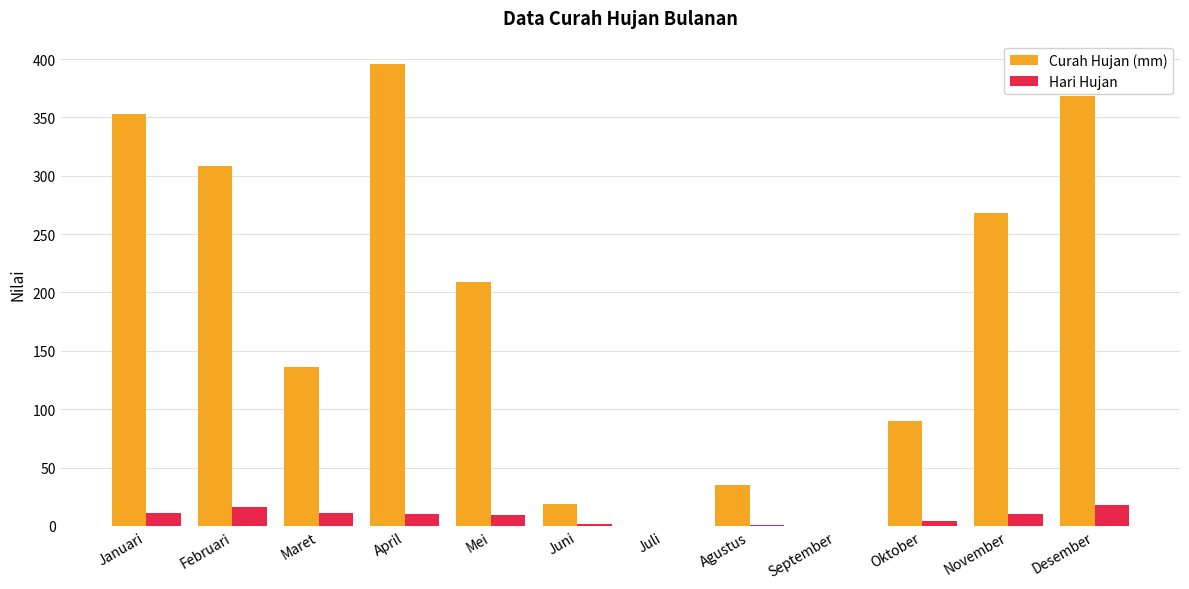

What is the total value across all series at Februari?

324